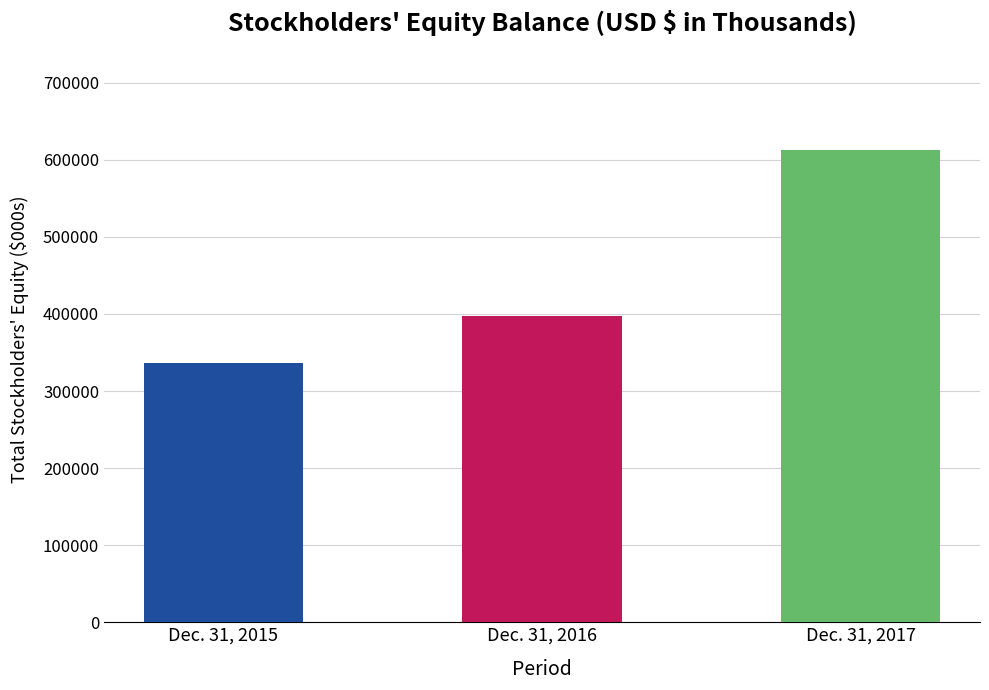

The chart shows a value of 968352 at Dec. 31, 2017. True or false?

False